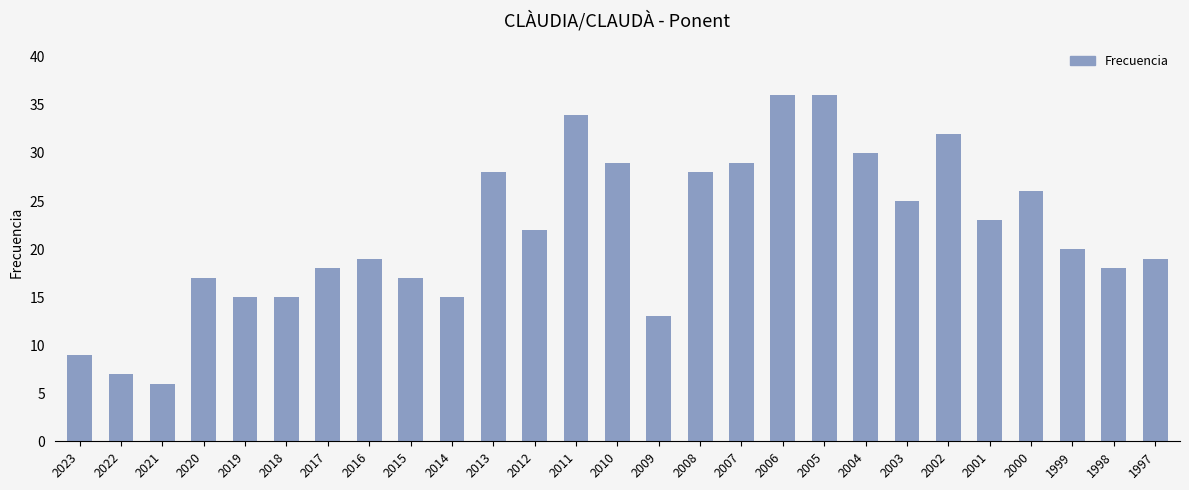

Reading left to right, extract all data points from this chart.

9	7	6	17	15	15	18	19	17	15	28	22	34	29	13	28	29	36	36	30	25	32	23	26	20	18	19